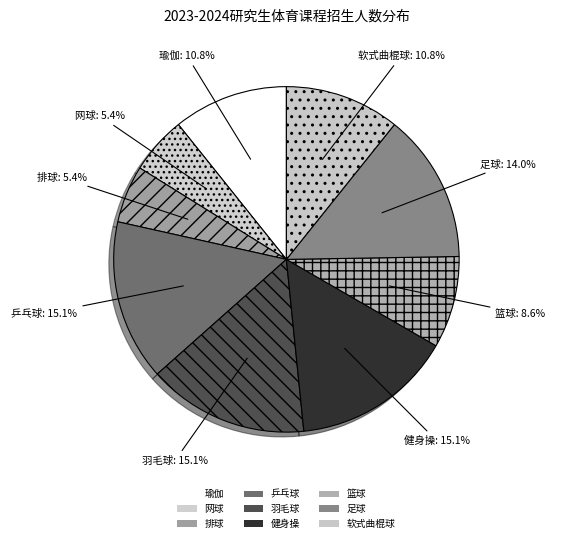

Is there a majority slice in this chart?

No